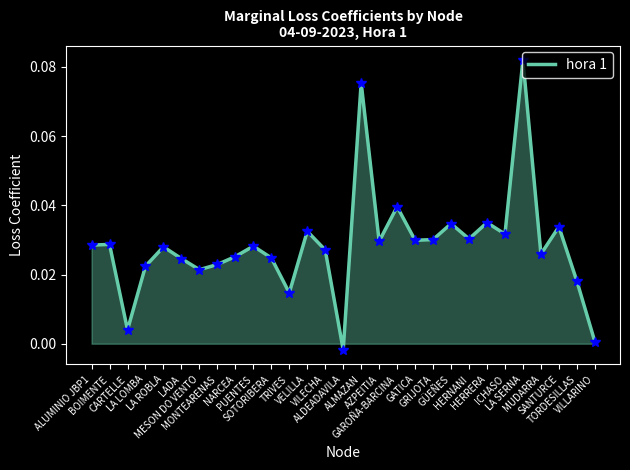

What is the greatest value displayed?

0.1